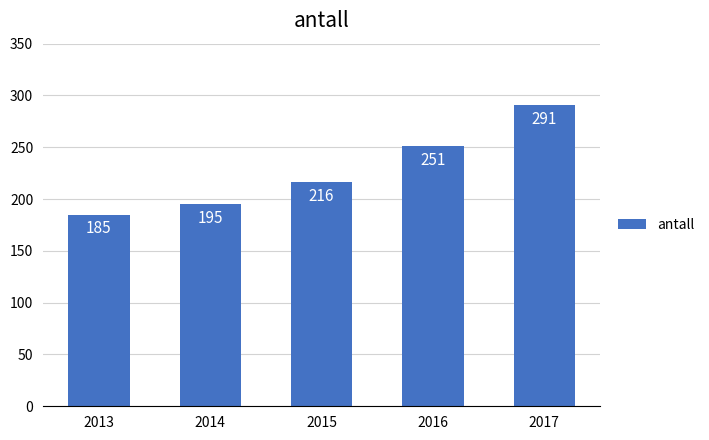

The value at 2015 is 216. True or false?

True